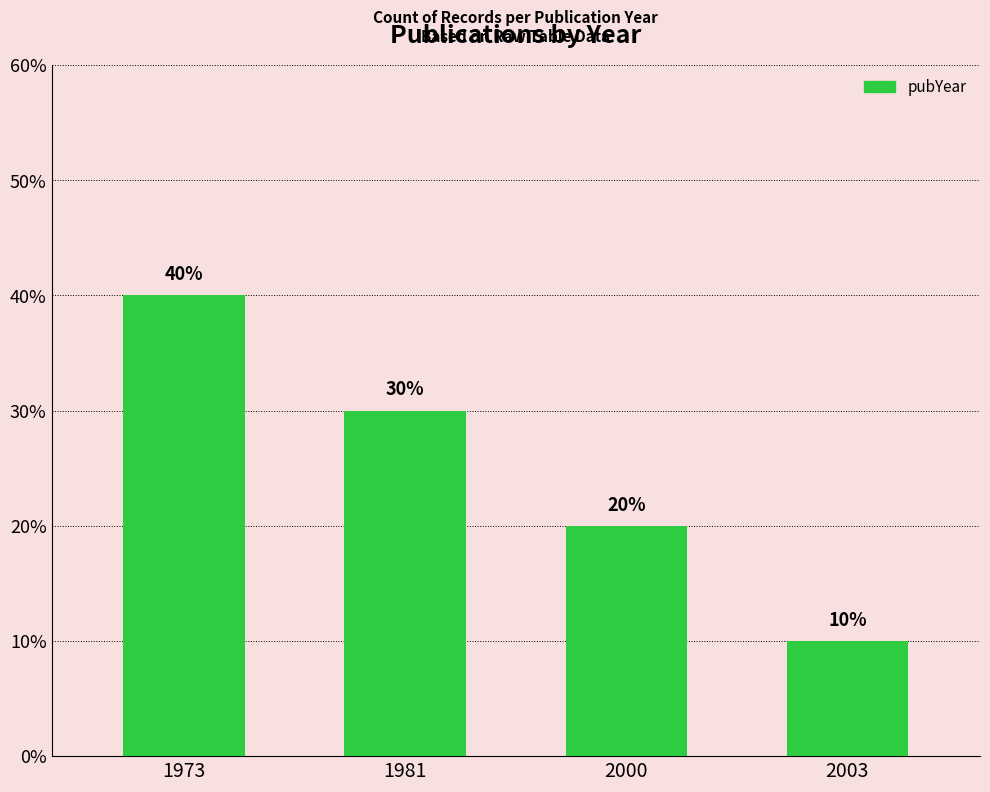

What is the change in value from 1973 to 2000?

-20